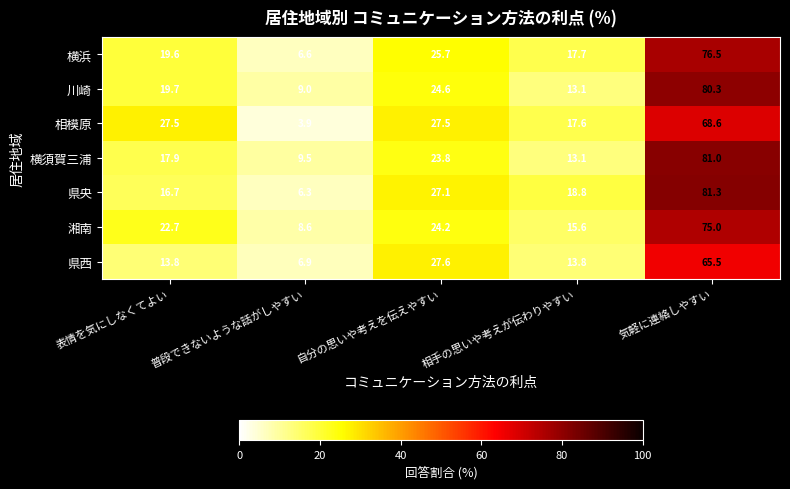

Which series has the largest range (max minus min)?

県央